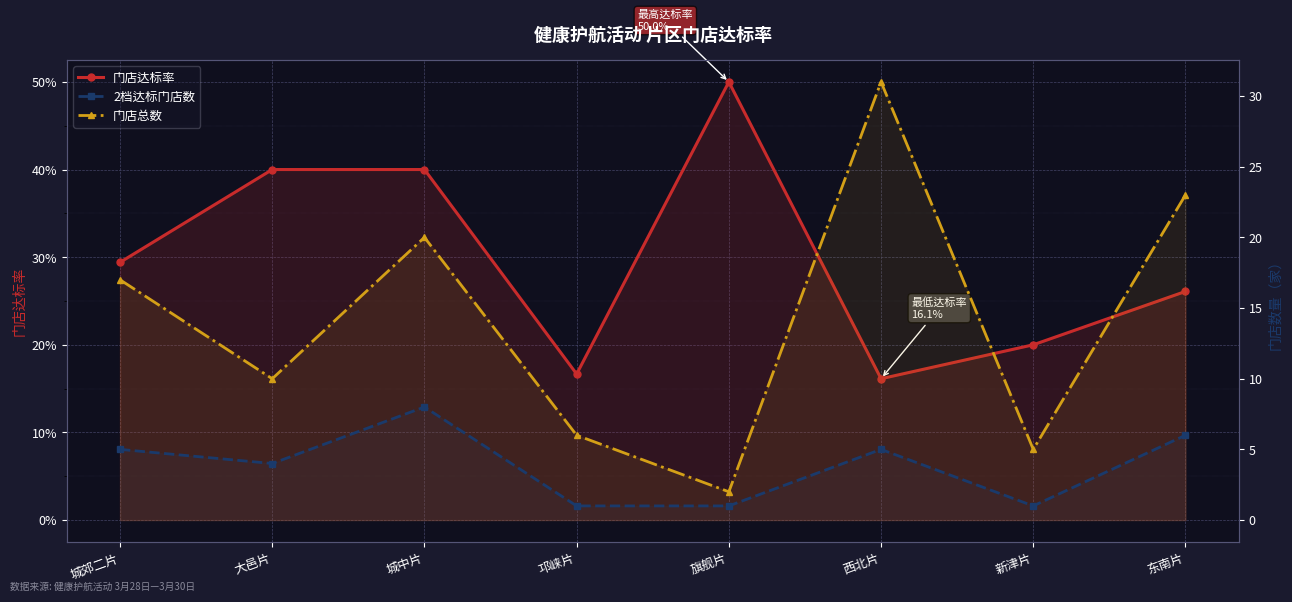

Read the 门店总数 value at 城中片.

20.0